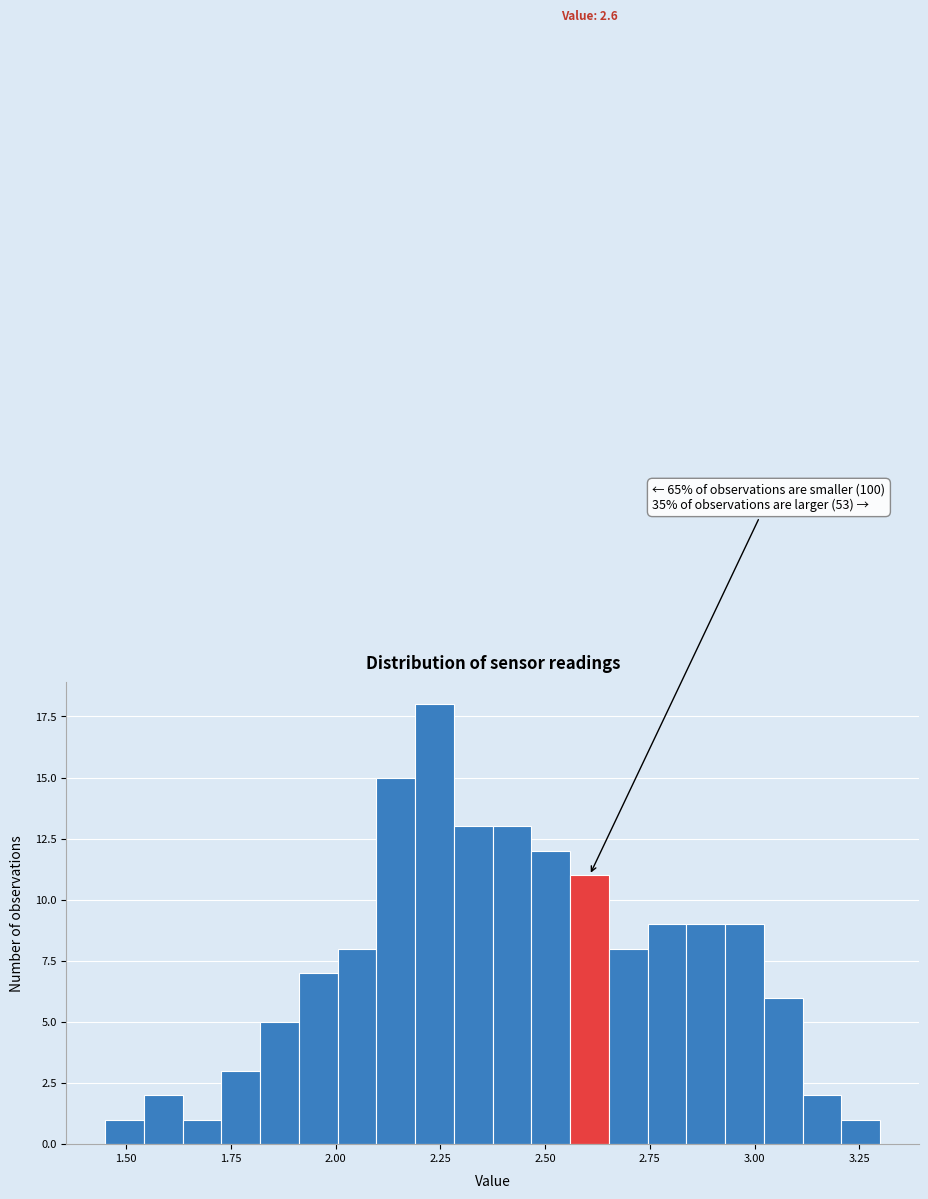

Read against the x-axis, roughly where is the centre of the tallest bar?

2.25